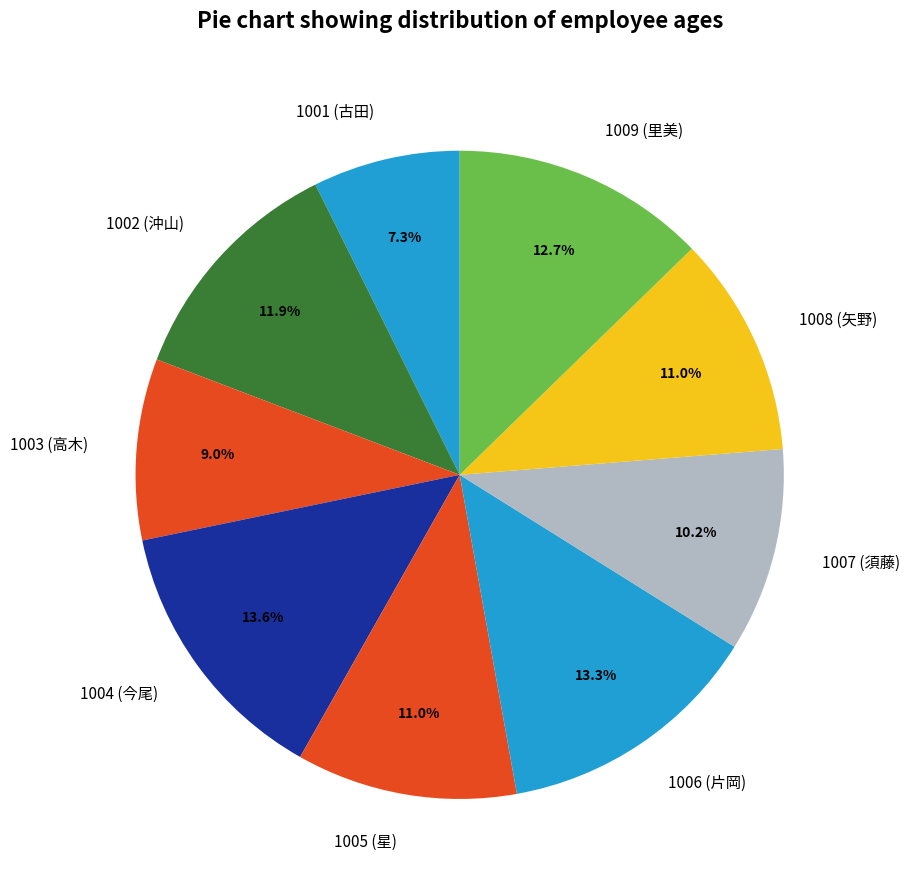

Combined, what portion of the pie is 1006 (片岡) and 1009 (里美)?

26.0%